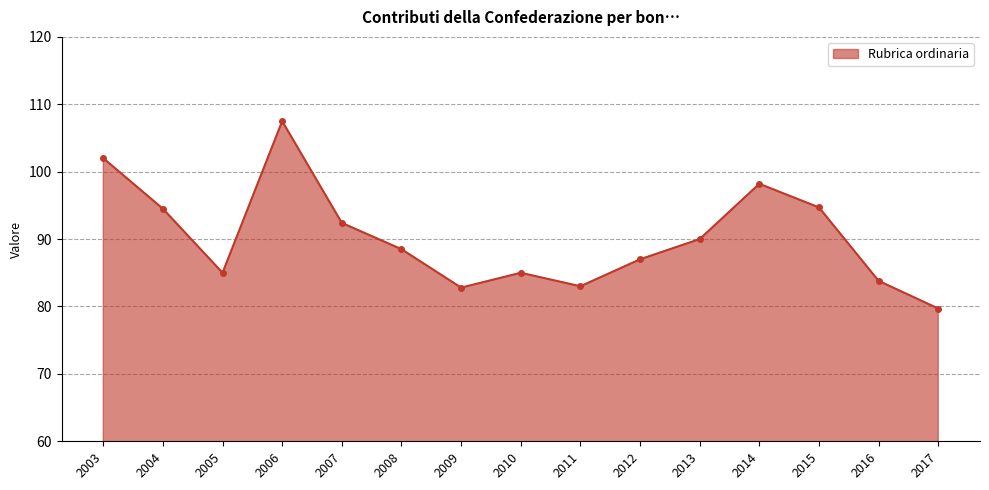

Does the chart have visible grid lines?

Yes